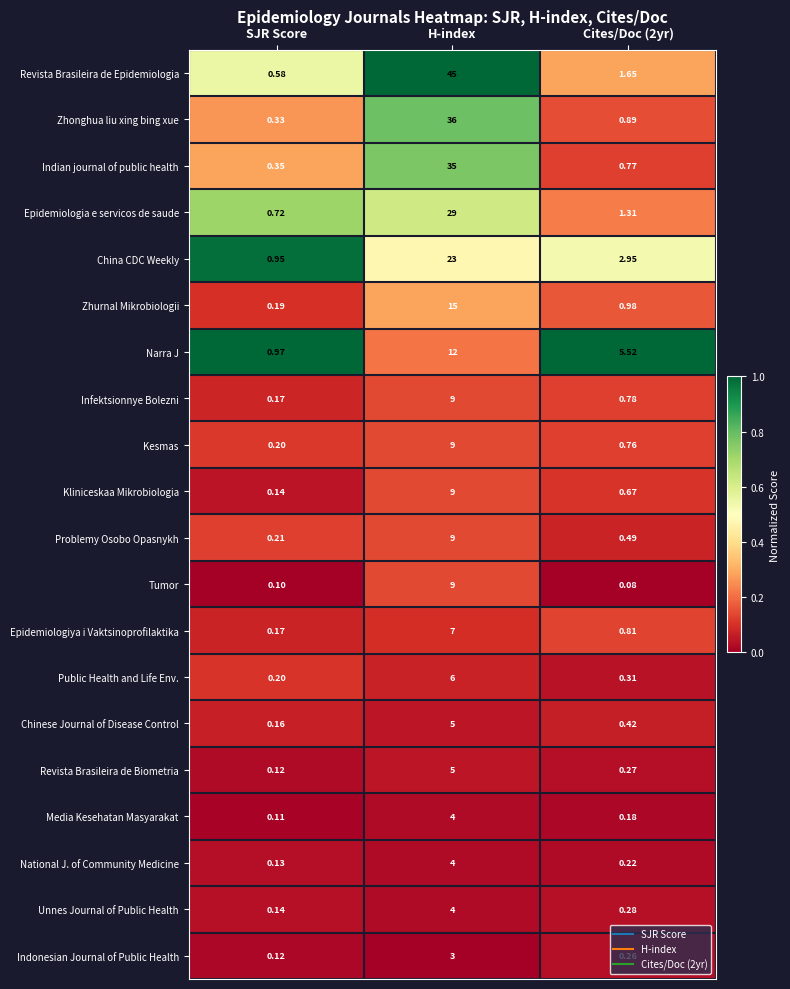

Which category has the highest value in the Revista Brasileira de Biometria series?

H-index